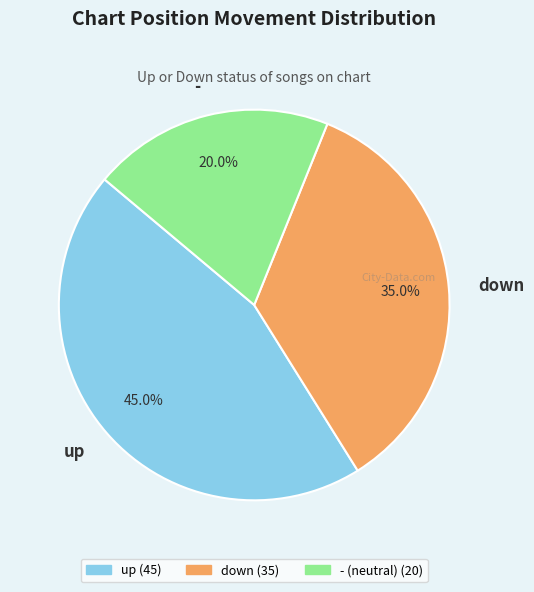

True or false: - accounts for 32% of the total.

False